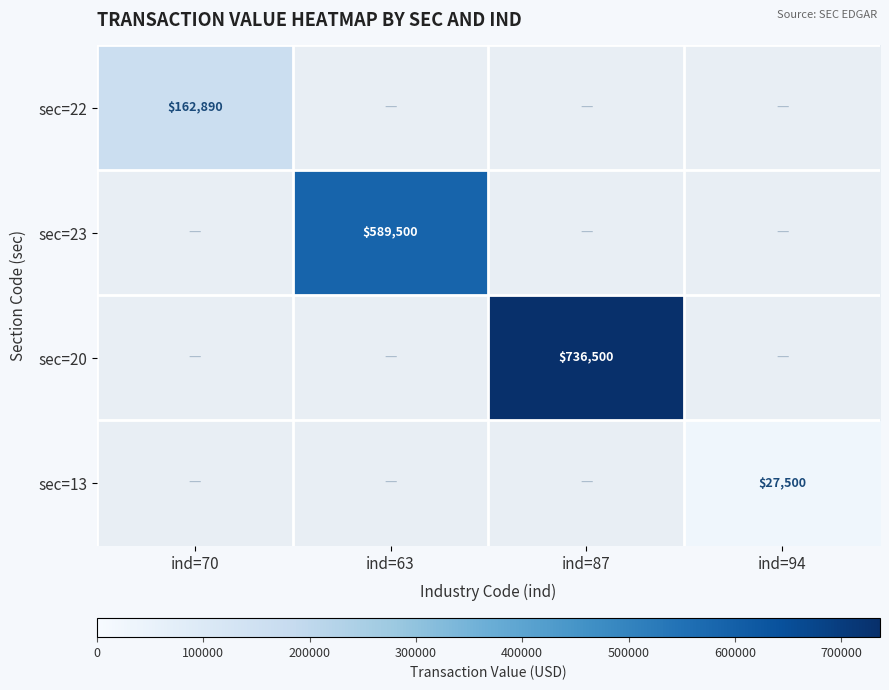

At how many categories does at least one series exceed 709491?

1